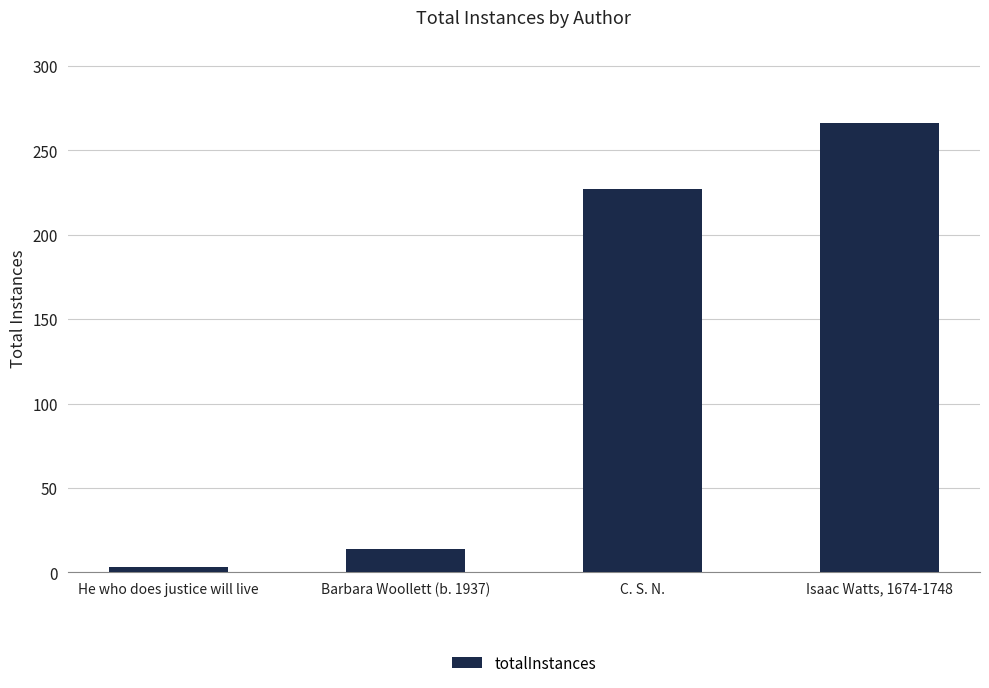

List the labels in order of value, largest first.

Isaac Watts, 1674-1748, C. S. N., Barbara Woollett (b. 1937), He who does justice will live